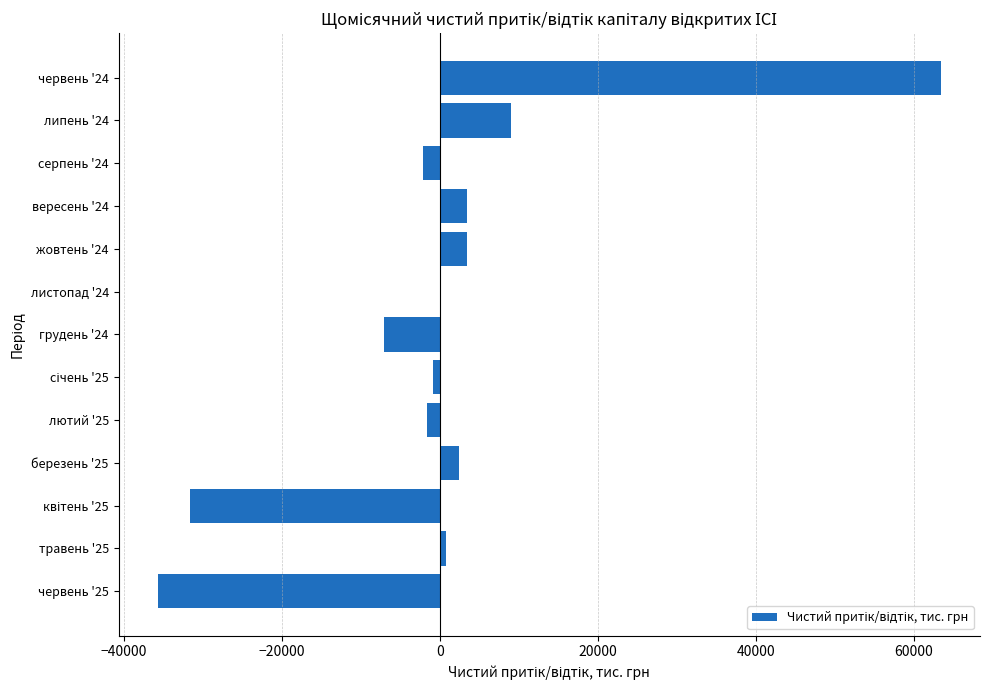

How many distinct data groups are displayed?

1